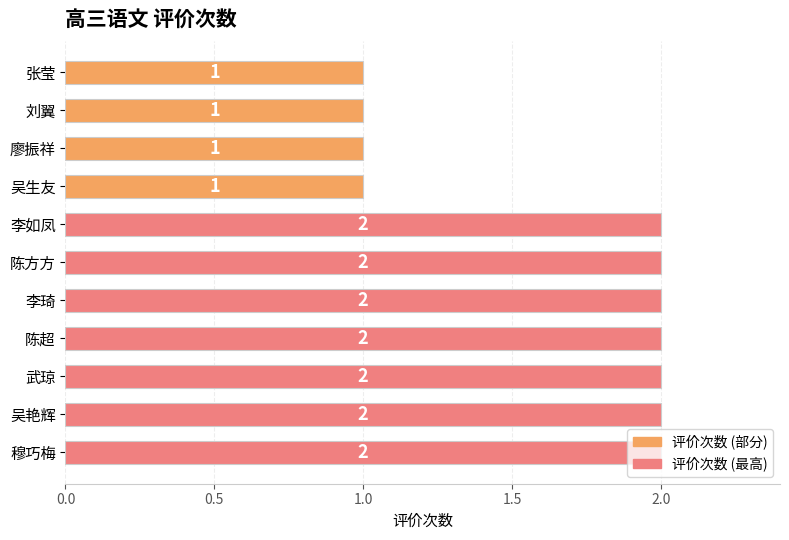

Approximately how many times larger is the value at 廖振祥 compared to 吴艳辉?

0.5